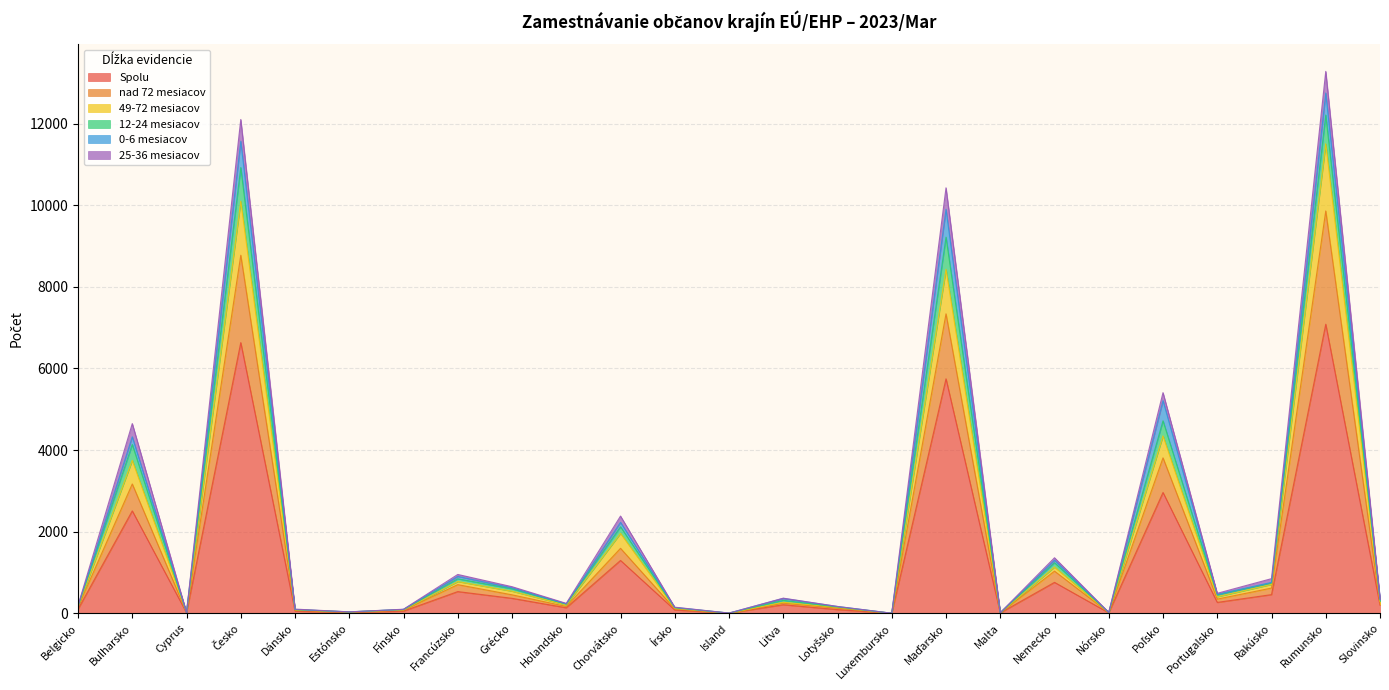

At which category does the chart reach its peak across all series?

Rumunsko